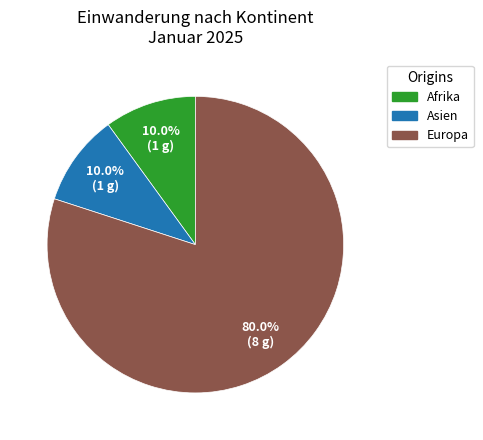

Is there any slice that represents more than half of the pie?

Yes